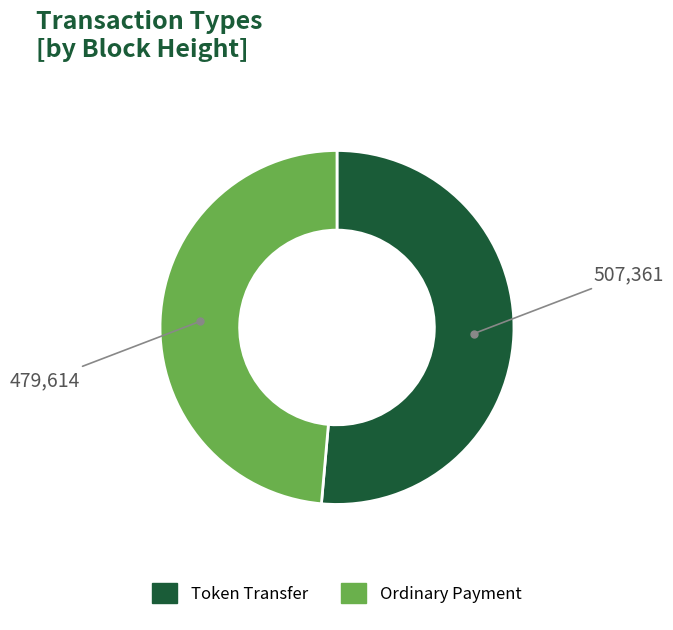

Do Ordinary Payment and Token Transfer together represent more than half of the pie?

Yes